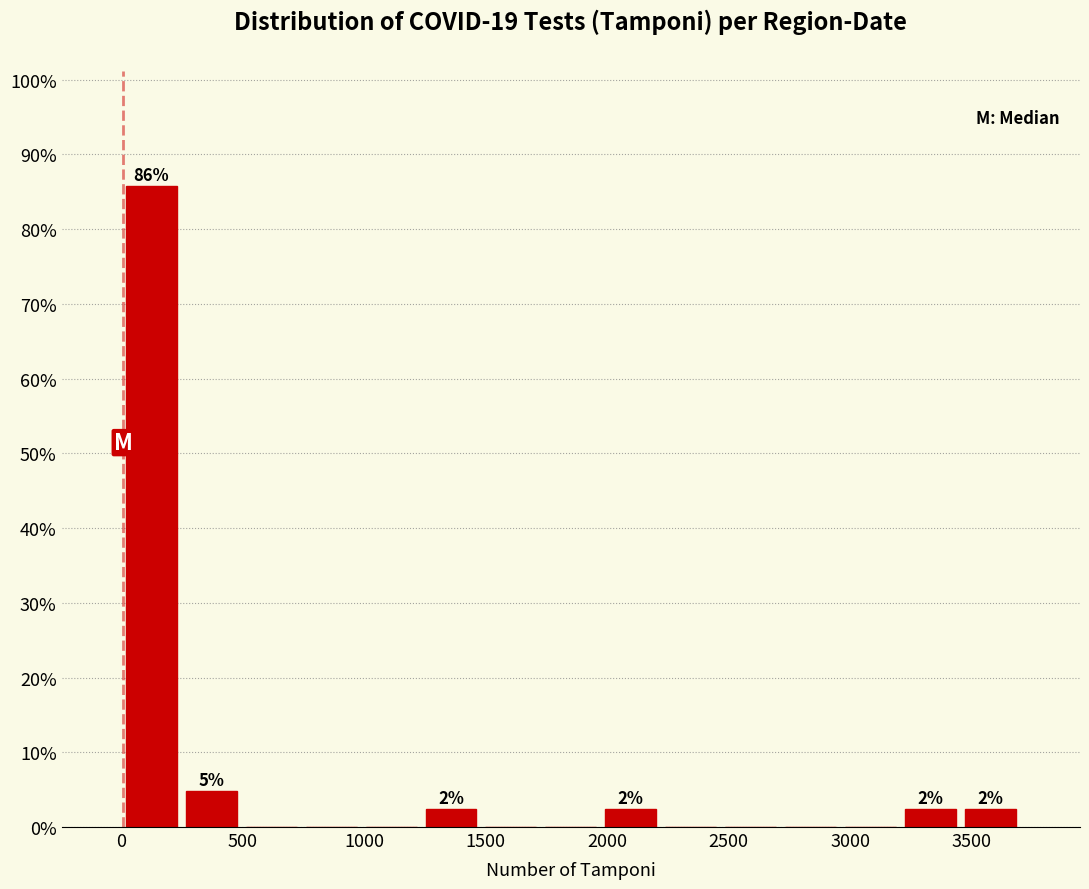

Over which range of the x-axis is the bar tallest?

0 to 250